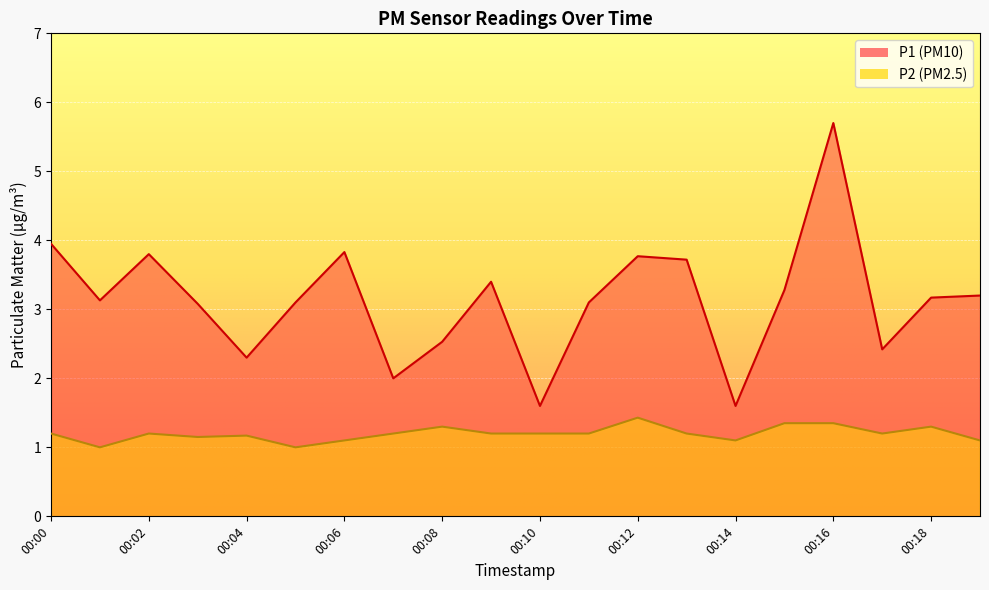

True or false: P2 and P1 intersect in this chart.

False